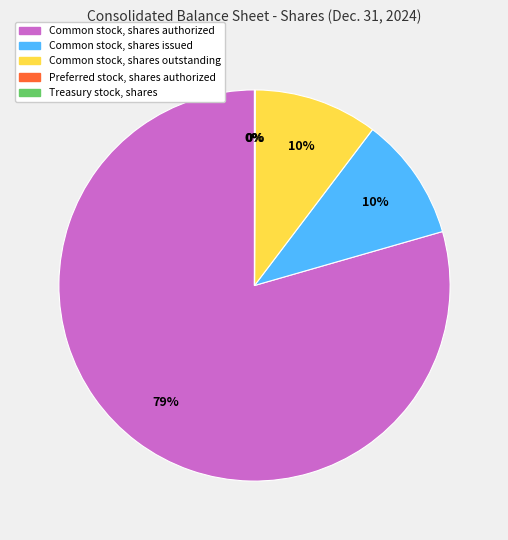

What percentage is the Common stock, shares outstanding slice, to the nearest percent?

10%